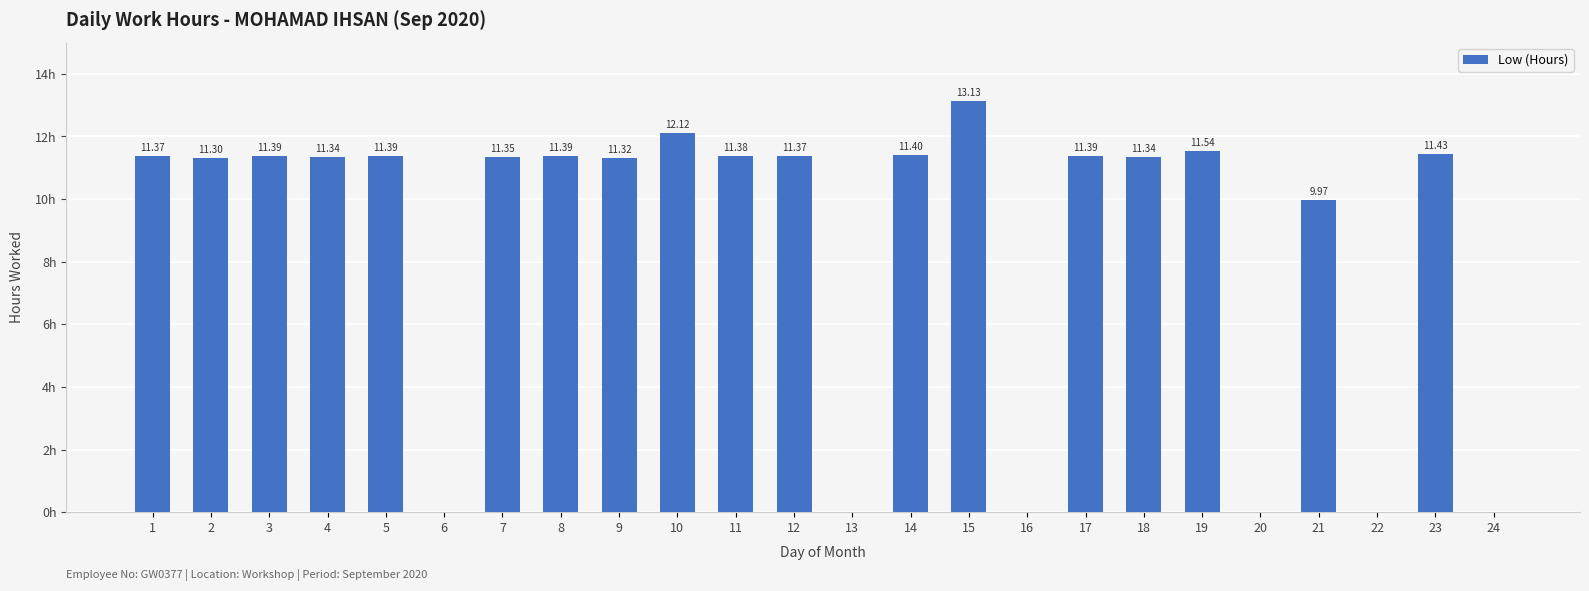

Reading left to right, list all the values displayed in this chart.

1=11.4	2=11.3	3=11.4	4=11.3	5=11.4	6=0.0	7=11.3	8=11.4	9=11.3	10=12.1	11=11.4	12=11.4	13=0.0	14=11.4	15=13.1	16=0.0	17=11.4	18=11.3	19=11.5	20=0.0	21=10.0	22=0.0	23=11.4	24=0.0